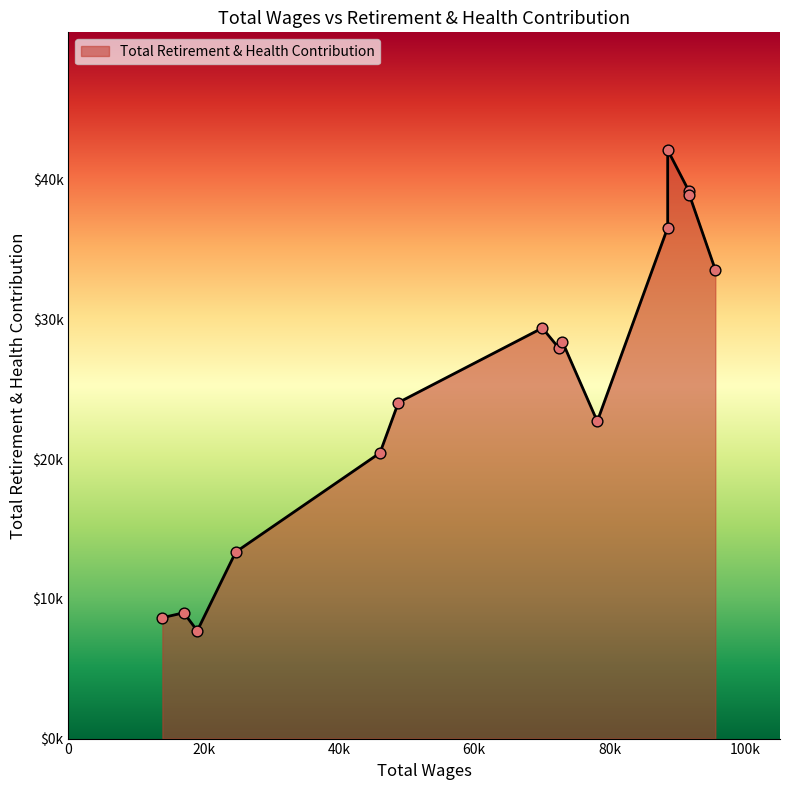

What is the ratio of the value at 19062.0 to the value at 73028.0?

0.3